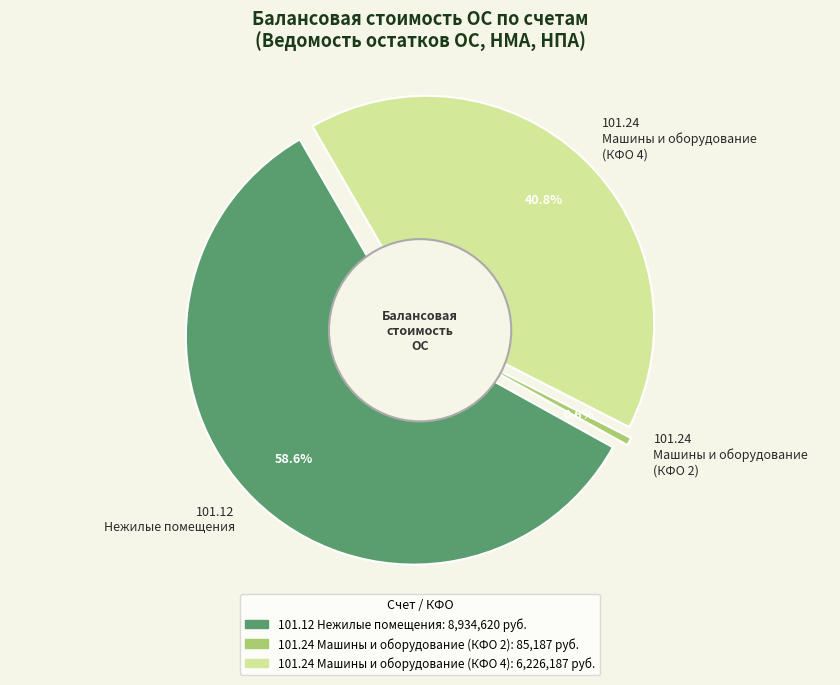

What is the ratio of the value at 101.12 Нежилые помещения to the value at 101.24 Машины и оборудование?

1.4